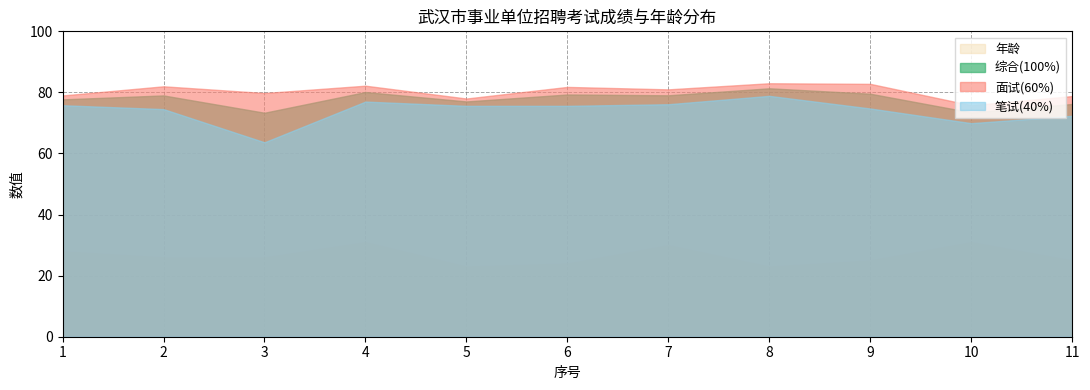

Which series changed the most between 2 and 11?

面试(60%)